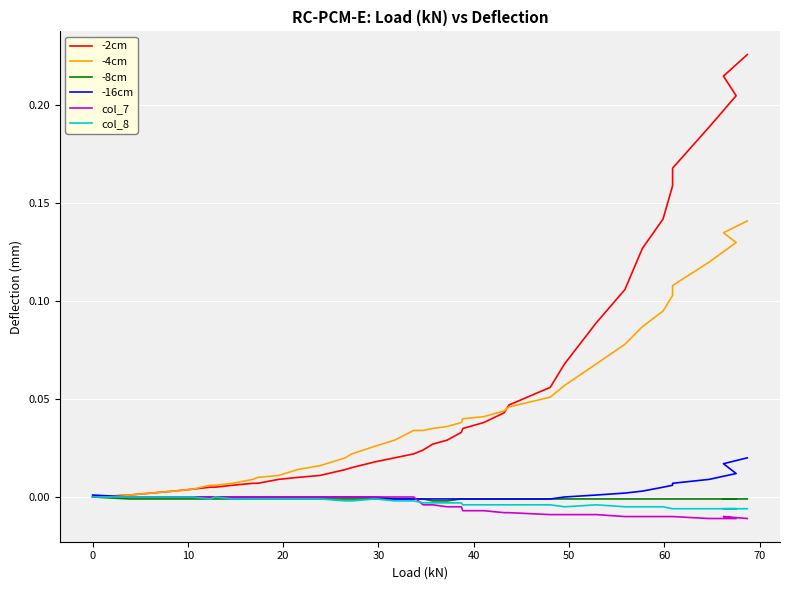

What is the greatest value displayed?

0.2